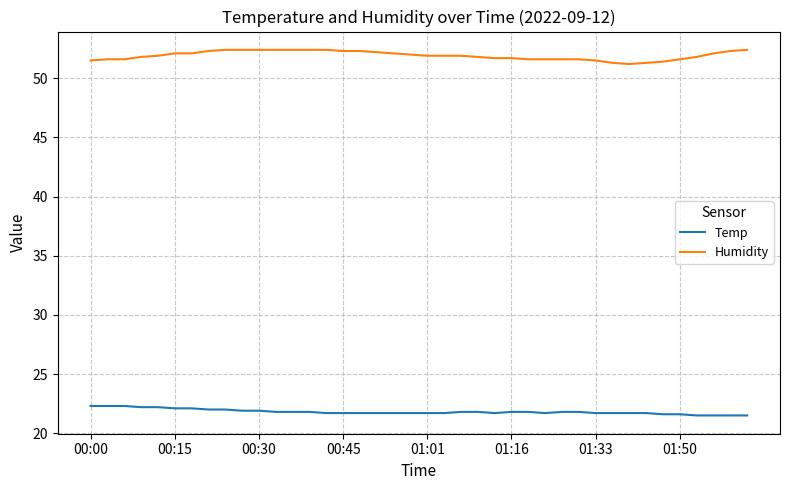

Which series has the largest range (max minus min)?

Humidity